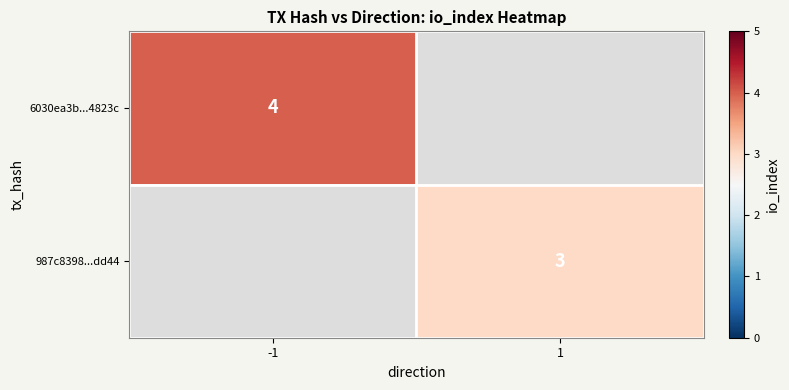

True or false: 6030ea3b...4823c has a value of 6 at -1.

False